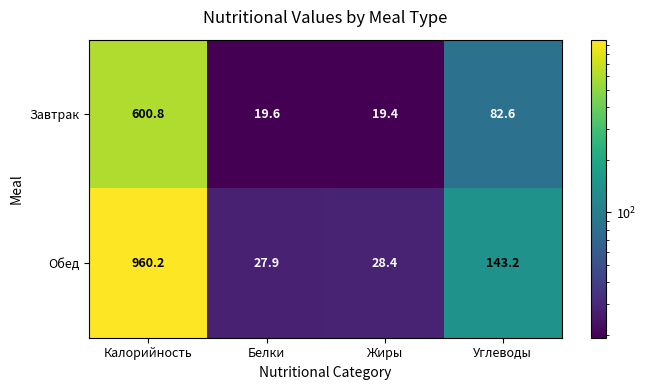

What is the spread (max minus min) of values at Жиры?

9.0